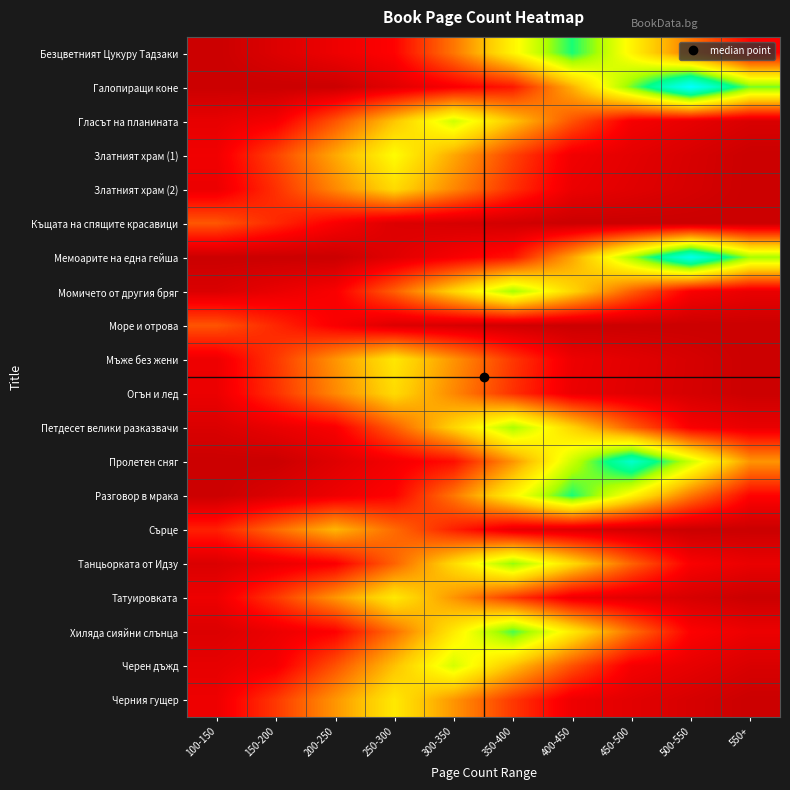

Between 500-550 and 150-200, which is larger?

500-550